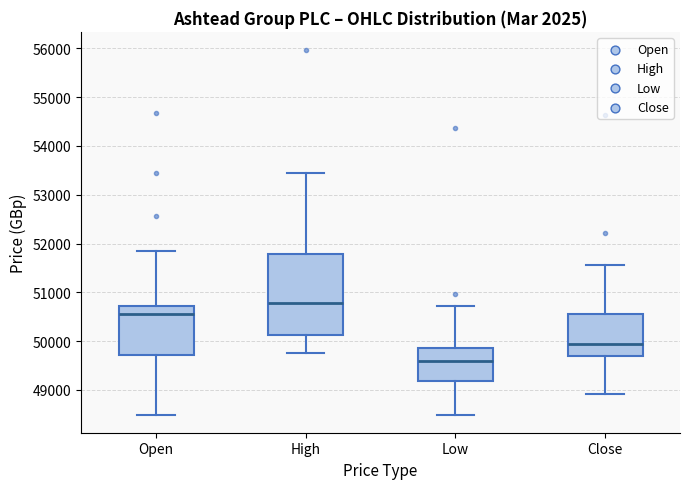

Reading left to right, read every box against the y-axis: the position of its median line, the range the box covers, and the ends of its whiskers. The values are not printed on the chart, so give them approximately, as read against the axis.

Open: median 50600, box 49700 to 50700, whiskers 48500 to 51900
High: median 50800, box 50100 to 51800, whiskers 49800 to 53400
Low: median 49600, box 49200 to 49900, whiskers 48500 to 50700
Close: median 49900, box 49700 to 50600, whiskers 48900 to 51600